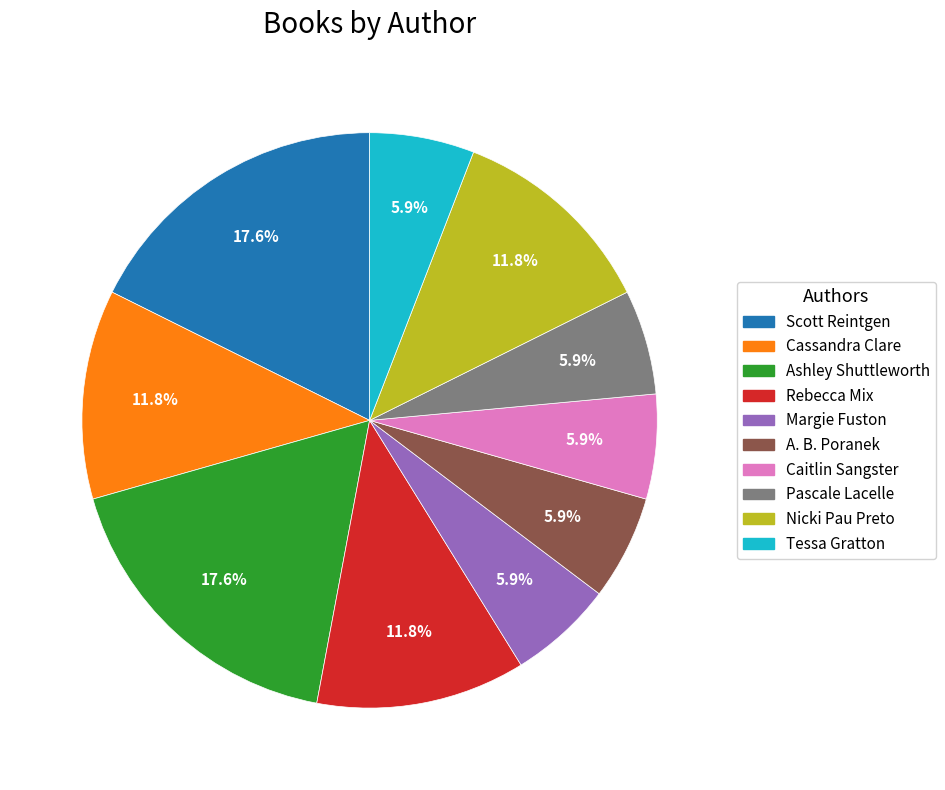

Between Cassandra Clare and Tessa Gratton, which is larger?

Cassandra Clare